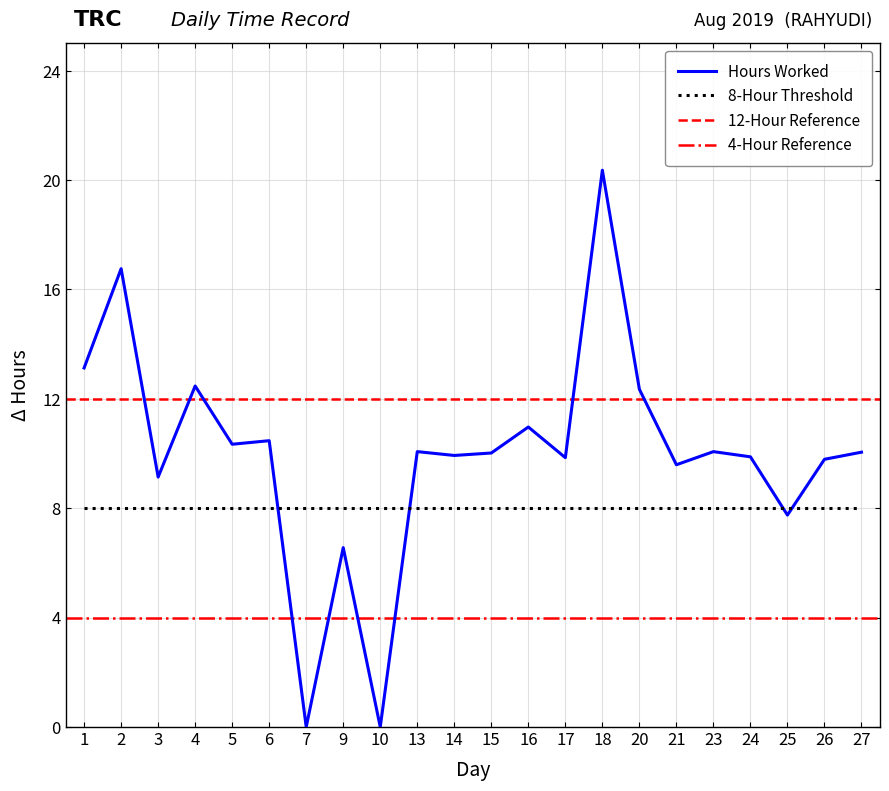

Which has a higher value, 2 or 5?

2